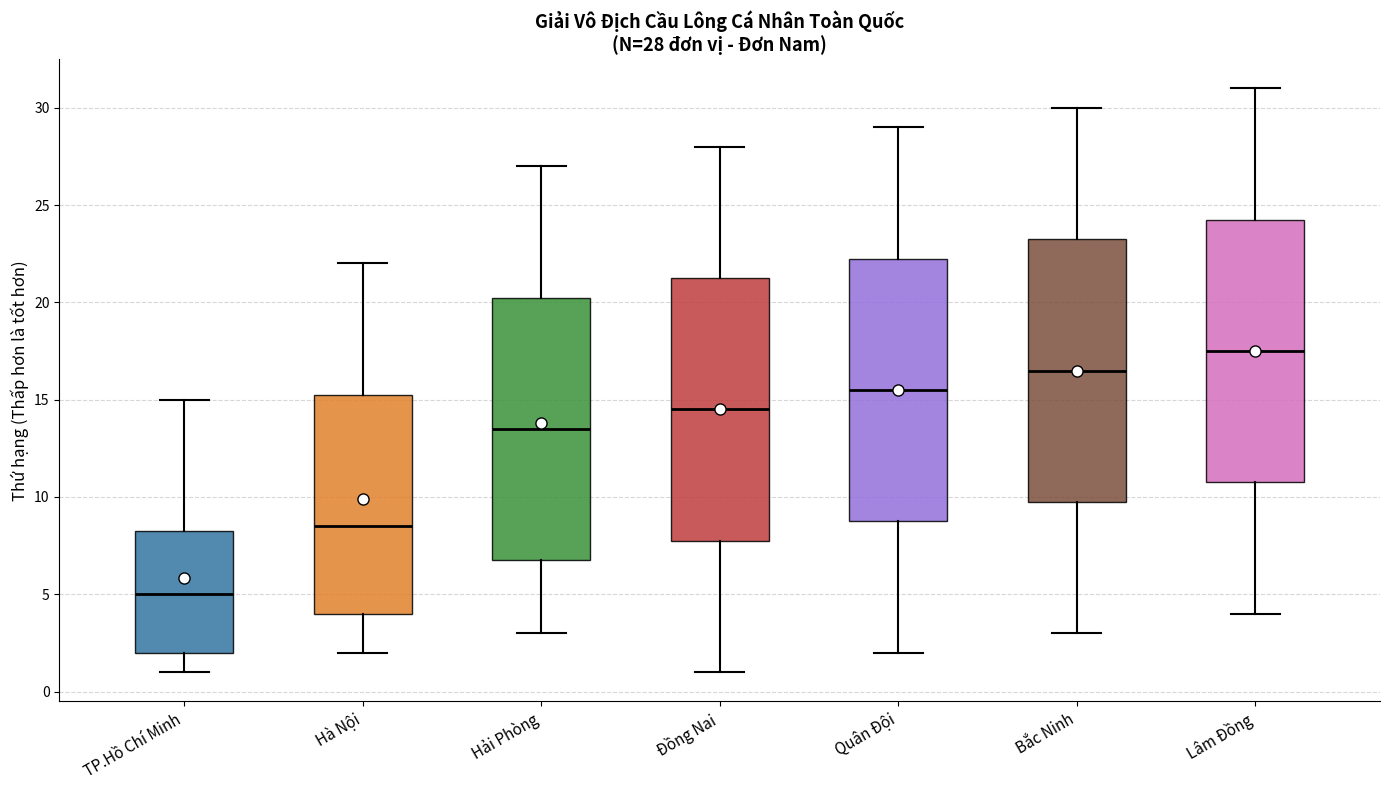

Which box has the lowest median line?

TP.Hồ Chí Minh